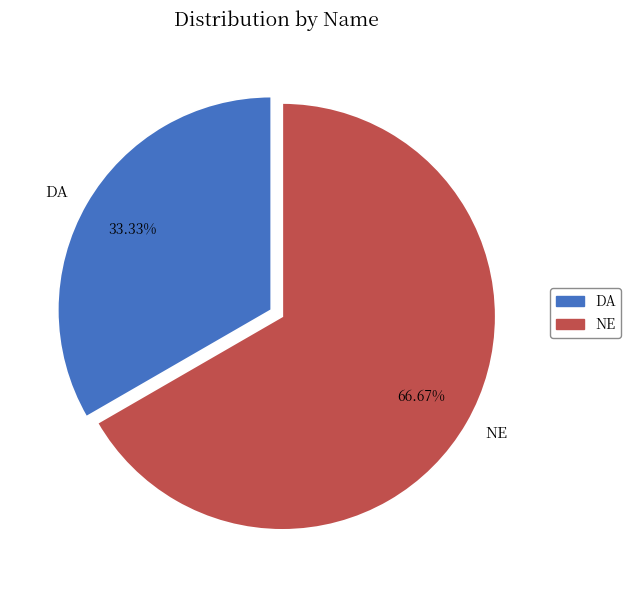

To the nearest percent, what is the difference between the NE and DA slice percentages?

33%